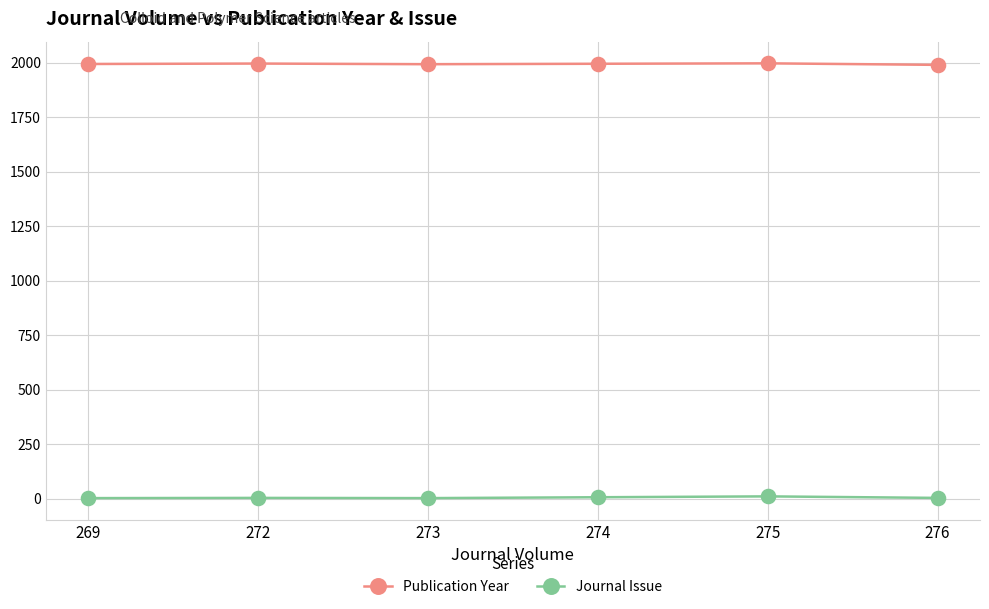

What is the total value across all series at 275?

2008